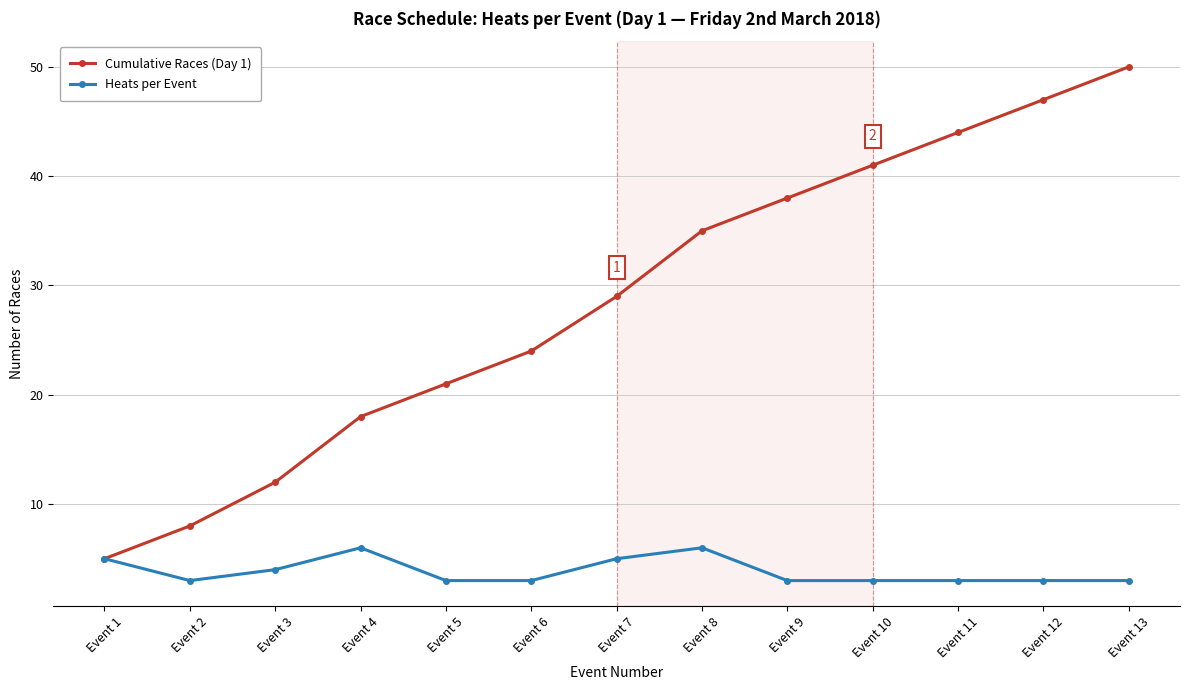

True or false: Heats per Event has more than 0 points higher than both neighbors.

True